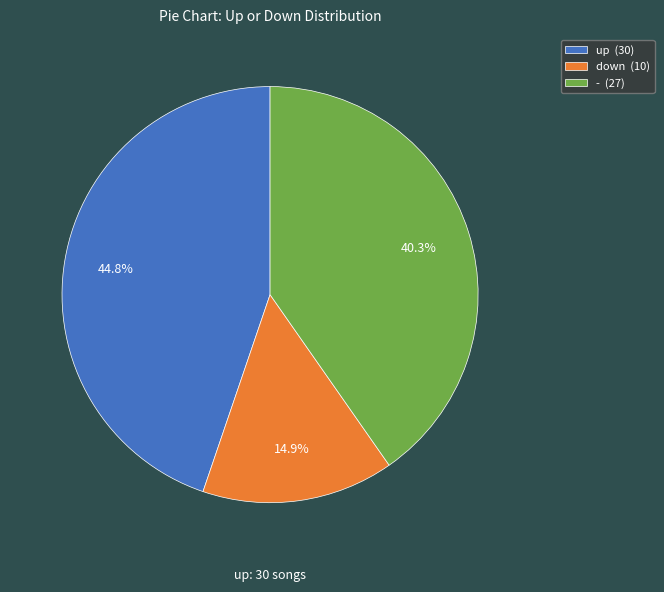

How much of the chart is everything except up?

55.2%